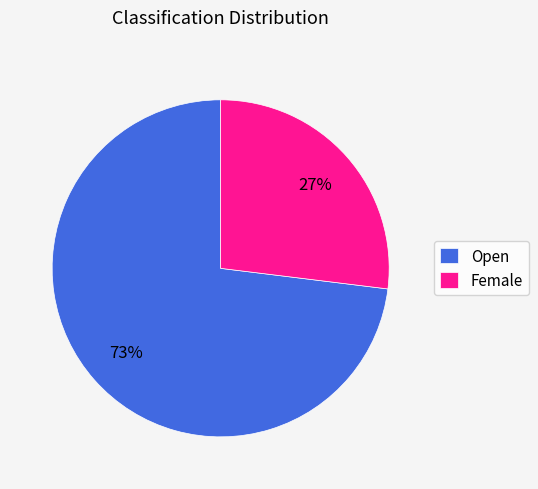

To the nearest percent, what is the difference between the largest and smallest slice percentages?

46%